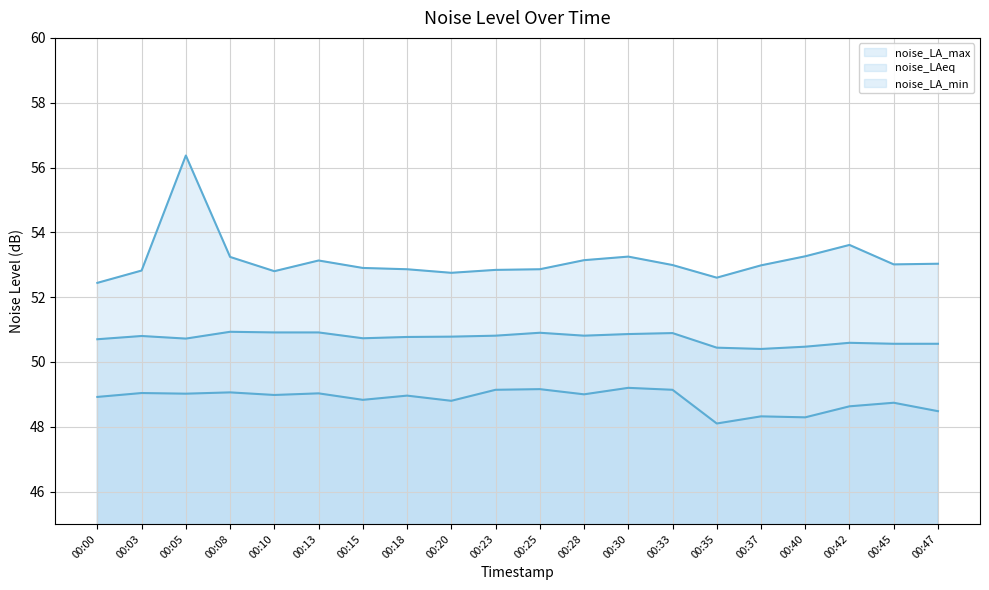

At which label is noise_LA_max line closest to 54?

00:42